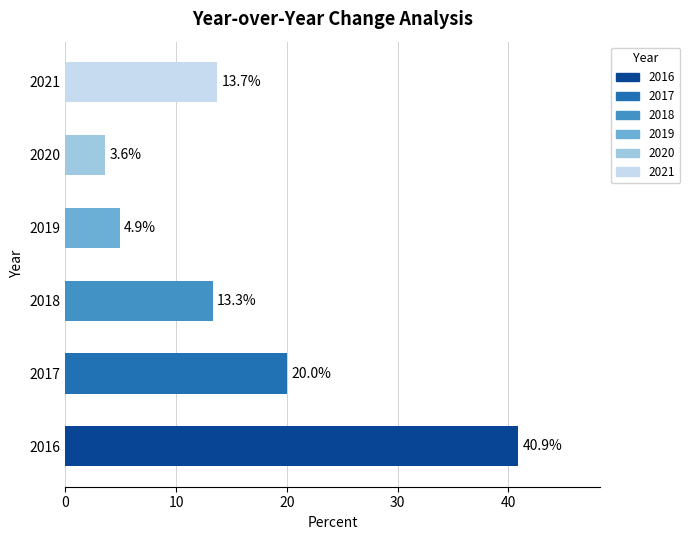

What is the difference between the second highest and second lowest values?

15.1